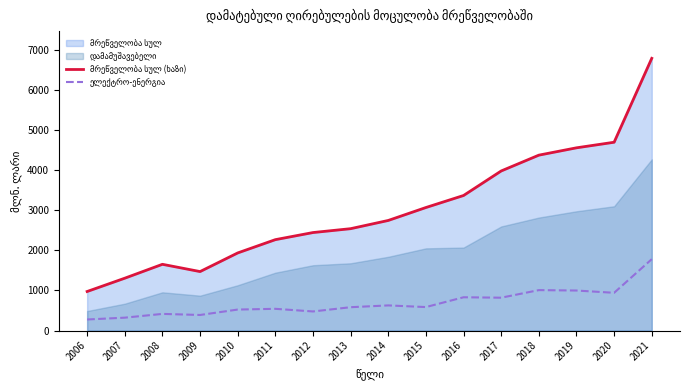

Reading right to left, list all the values displayed in this chart.

მრეწველობა სულ (ხაზი): 2021=6783.9	2020=4693.1	2019=4554.0	2018=4371.2	2017=3977.2	2016=3365.9	2015=3066.2	2014=2744.0	2013=2538.9	2012=2442.4	2011=2265.4	2010=1934.2	2009=1469.9	2008=1651.0	2007=1304.9	2006=973.4
ელექტრო-ენერგია: 2021=1779.3	2020=940.9	2019=997.6	2018=1007.8	2017=818.8	2016=829.6	2015=585.3	2014=626.7	2013=581.9	2012=475.9	2011=541.8	2010=523.3	2009=388.2	2008=415.2	2007=321.2	2006=275.8